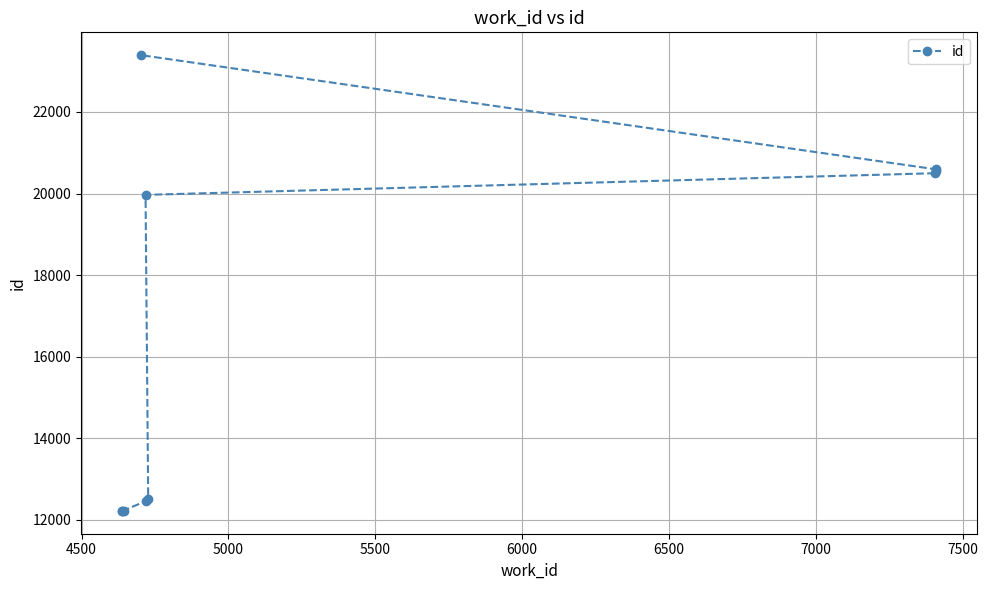

Count the number of data series in this chart.

1